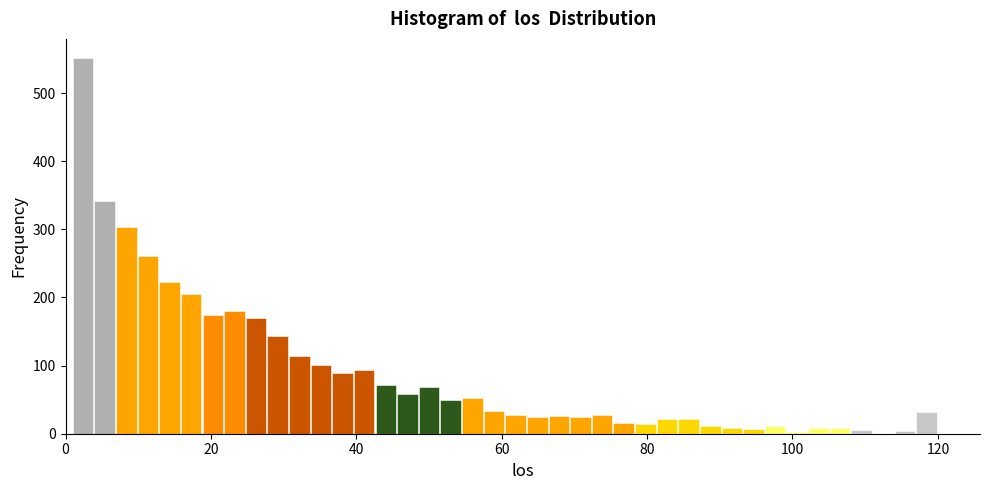

Around what value on the x-axis is the tallest bar? Give the approximate position of its centre, as read against the axis.

2